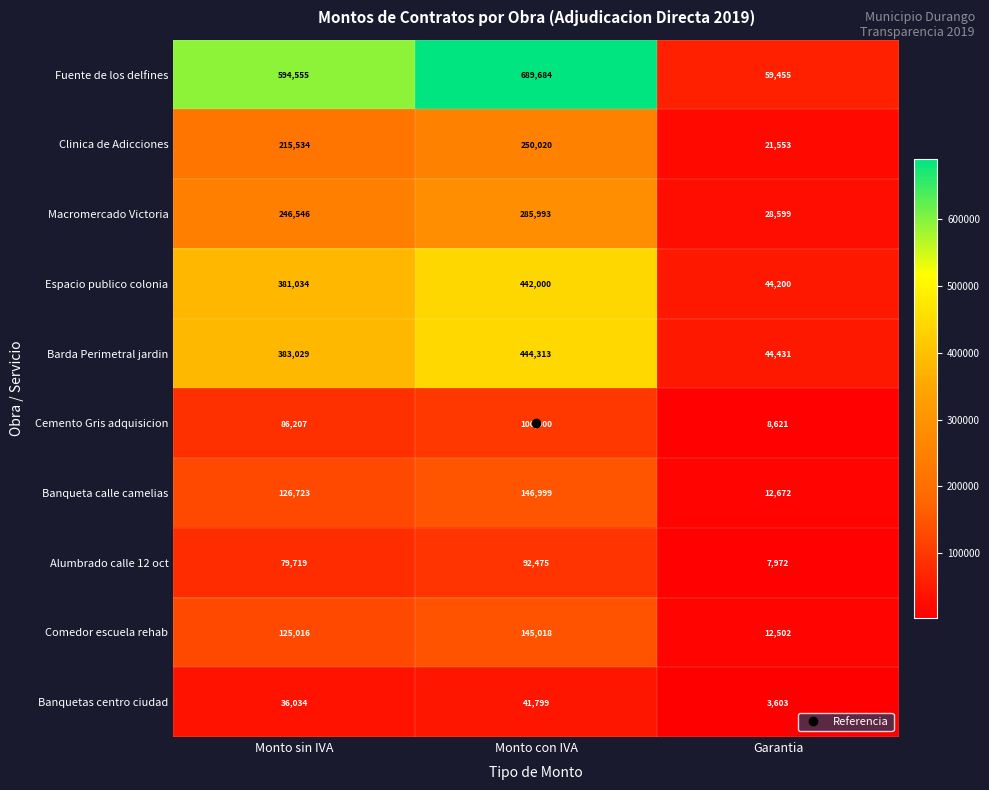

What is the difference between the second highest and minimum values in the Alumbrado calle 12 oct series?

71747